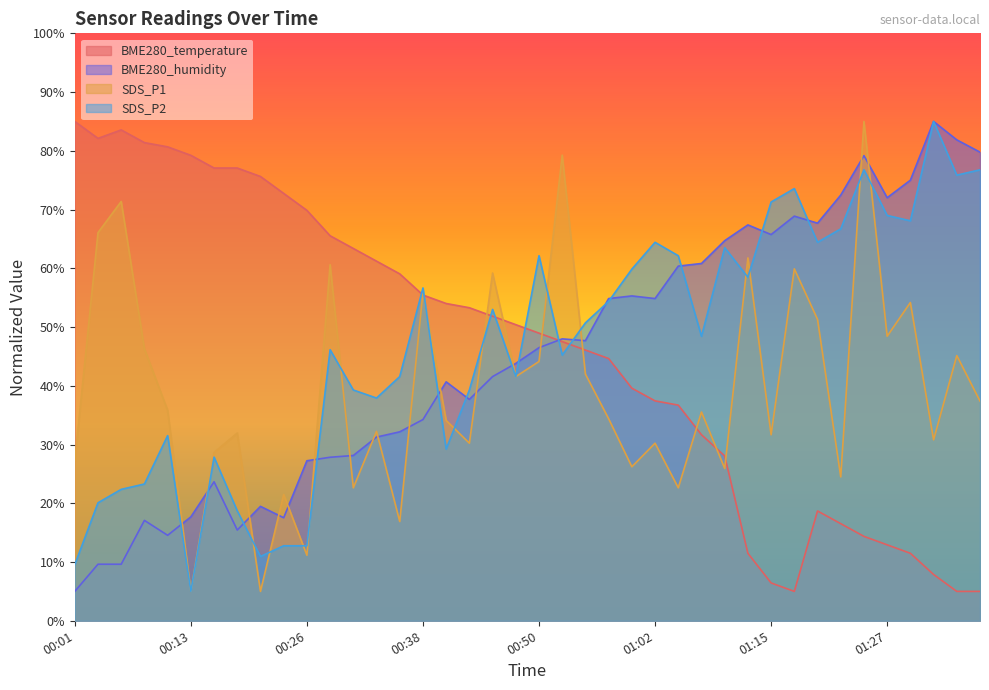

The value of BME280_temperature at 01:37 is 1.6. True or false?

False